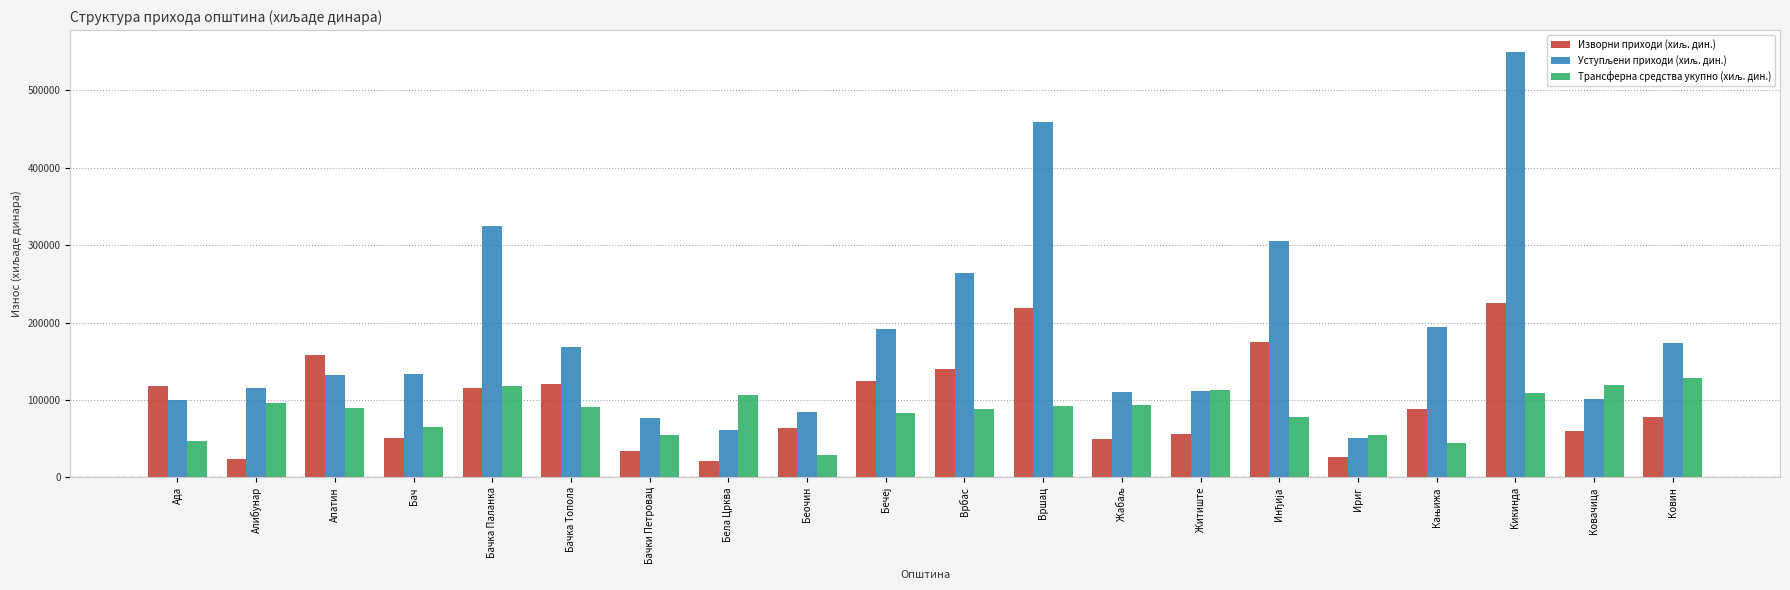

What is the label of the 1st bar from the left?

Ада